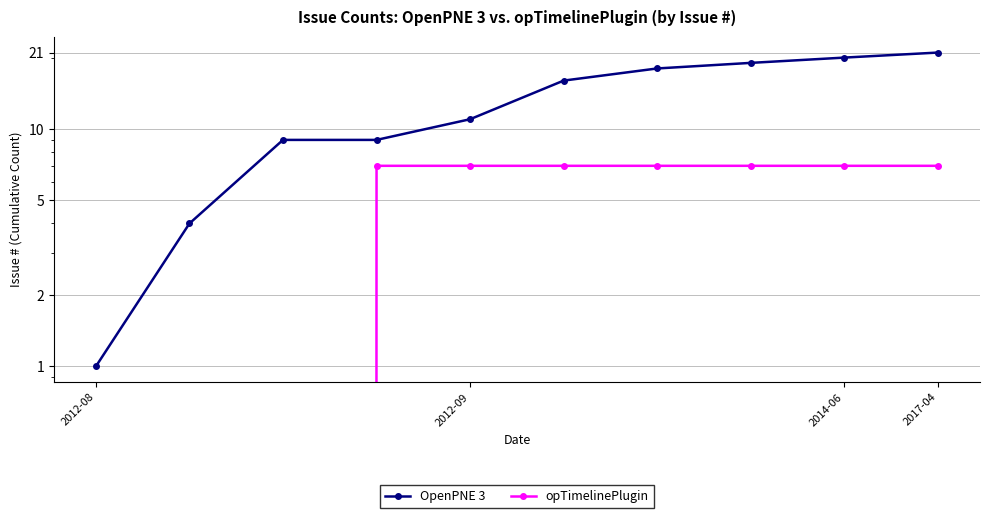

True or false: opTimelinePlugin and OpenPNE 3 intersect in this chart.

False